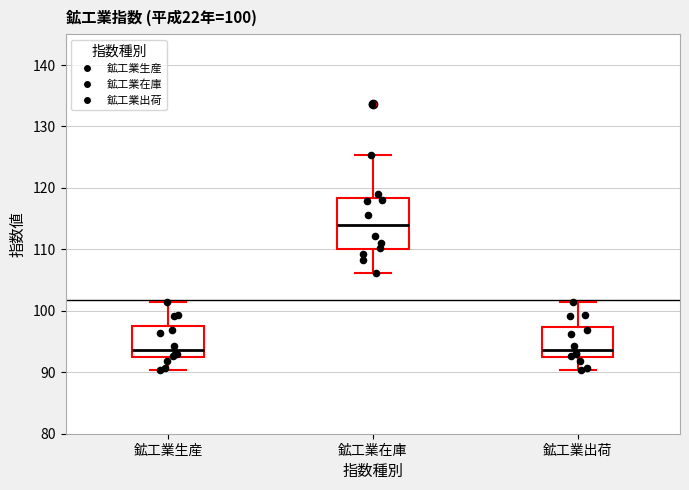

Comparing the boxes themselves (not the whiskers), which one is the tallest?

鉱工業在庫